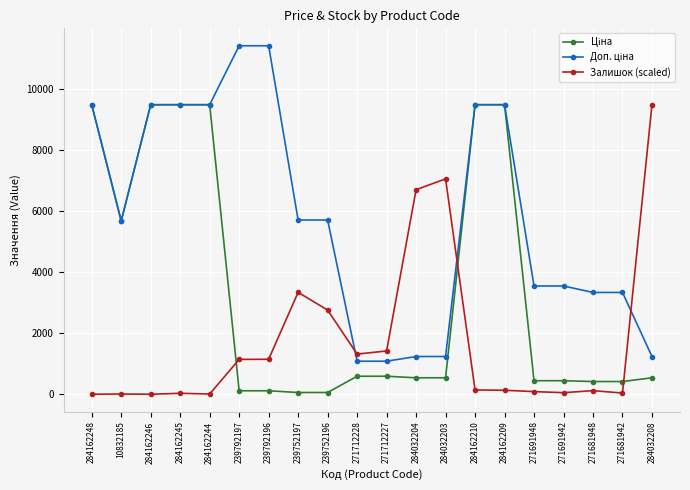

What is the maximum value shown in the chart?

11410.0